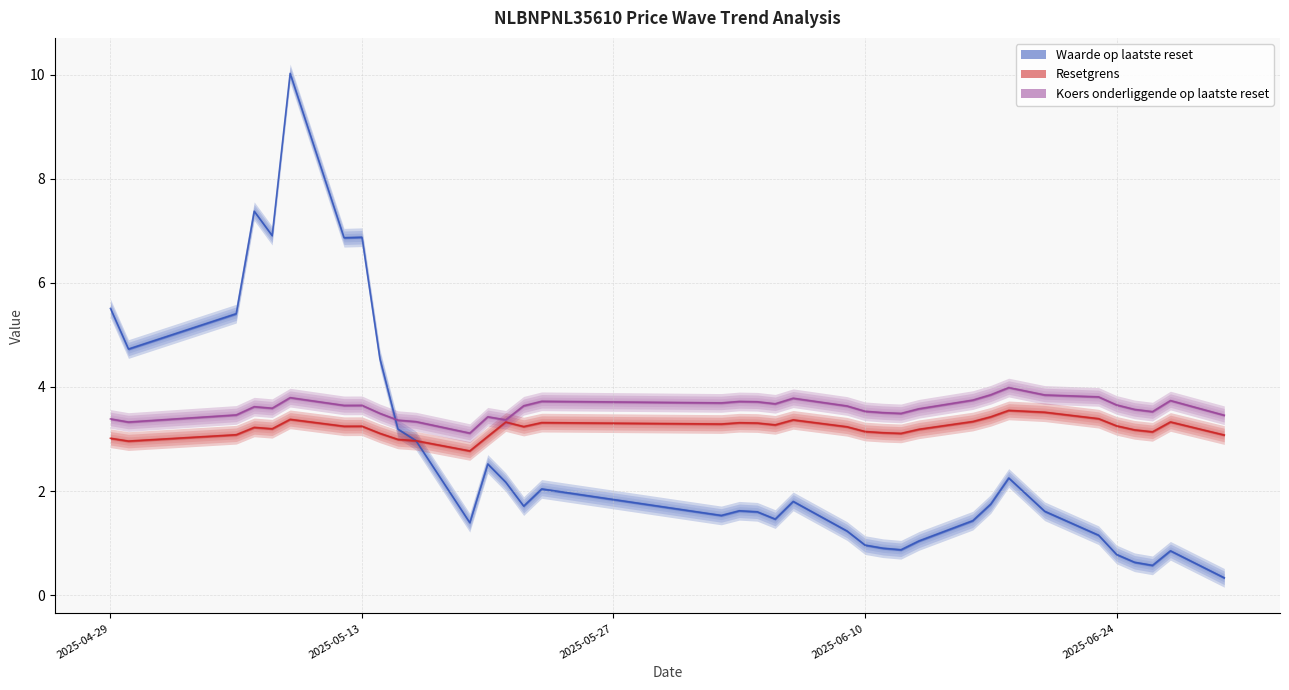

What is the minimum value for Resetgrens?

2.8